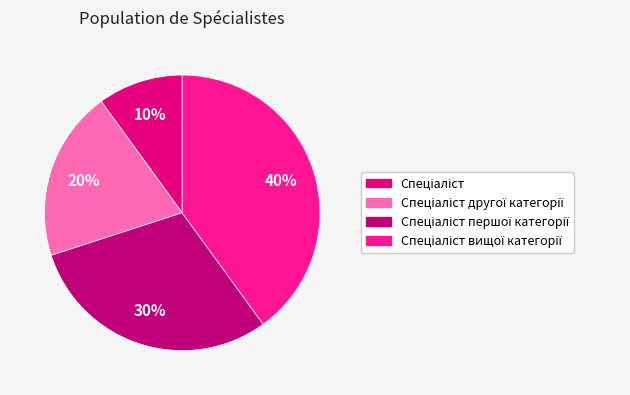

Count the number of slices in the pie.

4